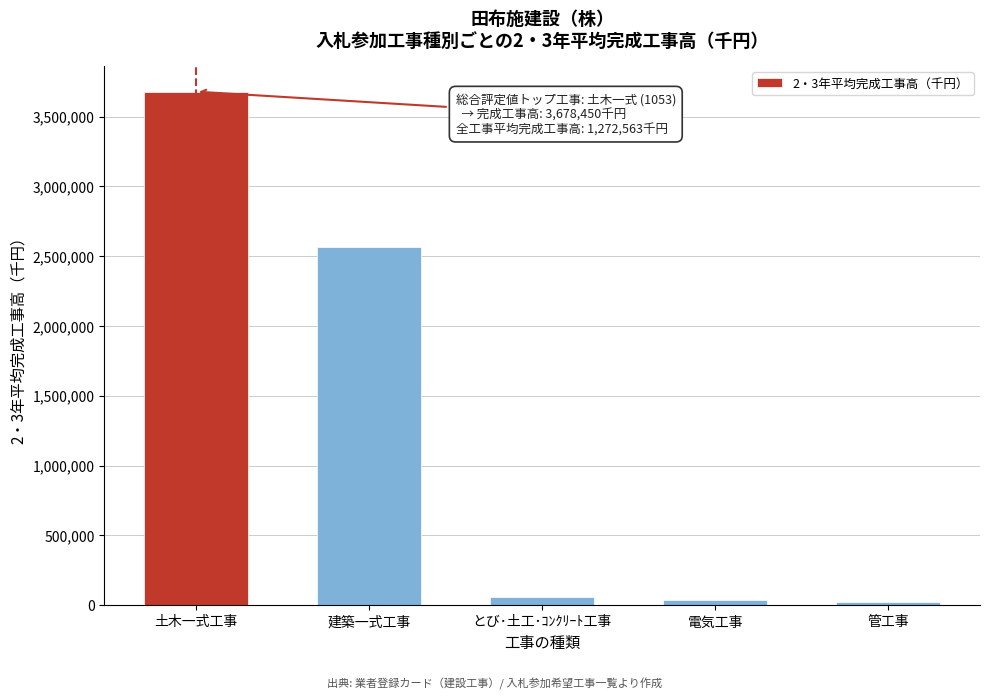

The chart shows a value of 2567890 at 建築一式工事. True or false?

True